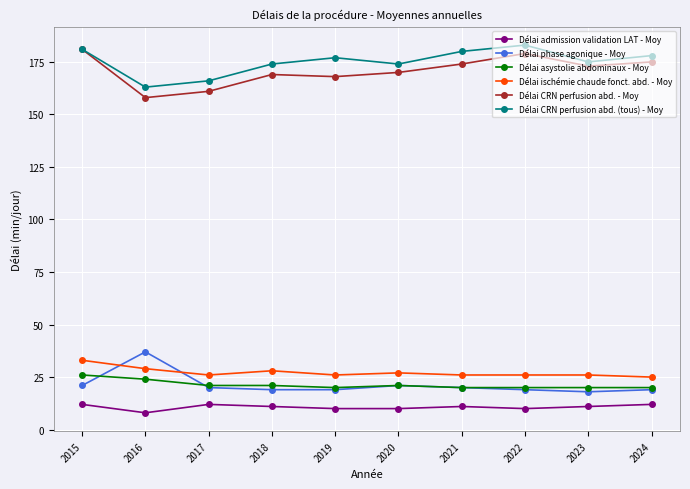

What is the value of the Délai CRN perfusion abd. - Moy point at the 10th from the left?

175